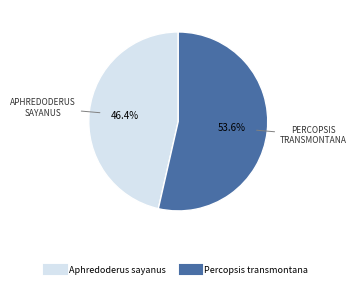

Is there any slice that represents more than half of the pie?

Yes